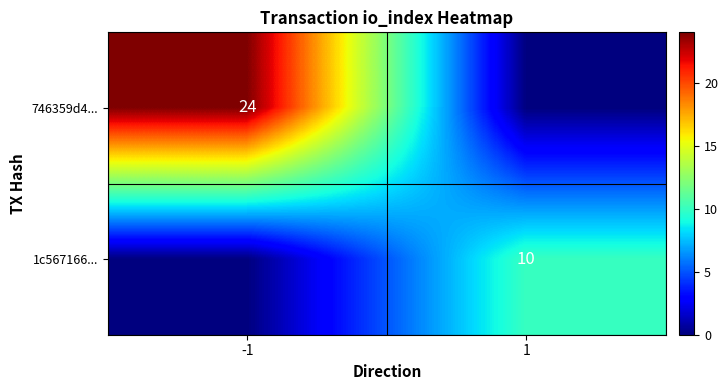

Which has a higher value, -1 or 1?

-1